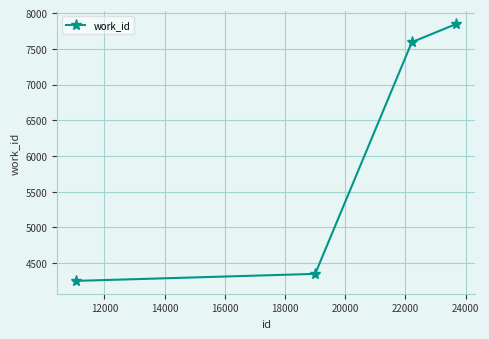

True or false: the data has more than 2 interior local peaks.

False